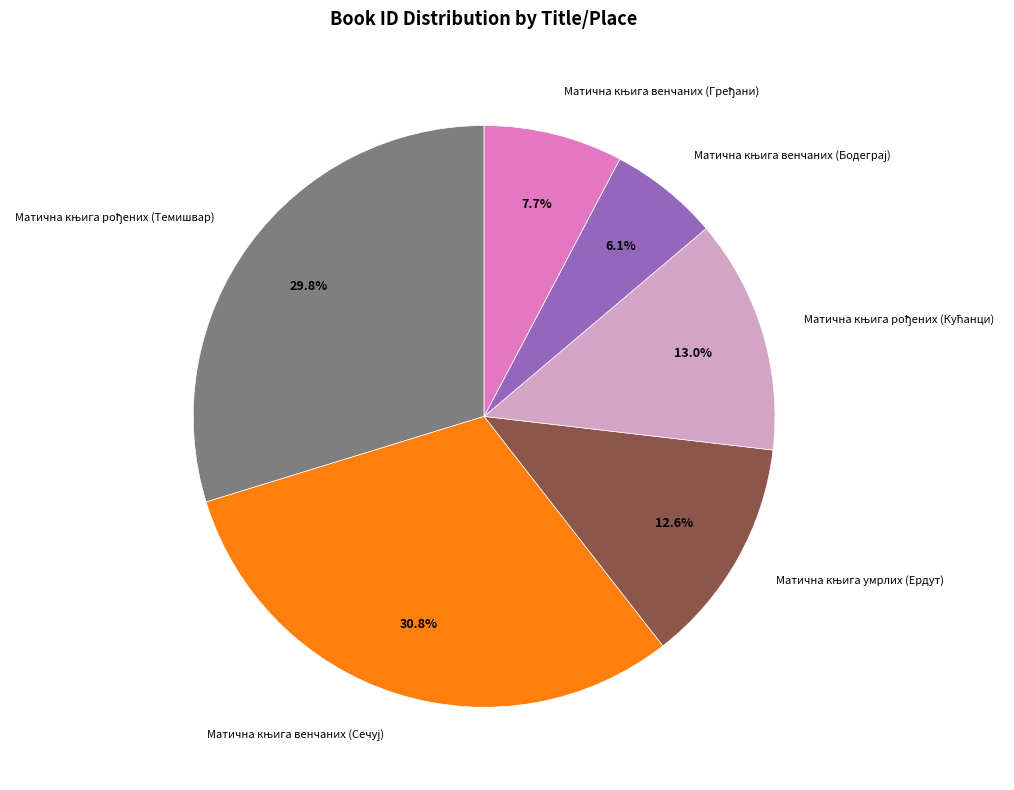

How many segments does this pie chart have?

6